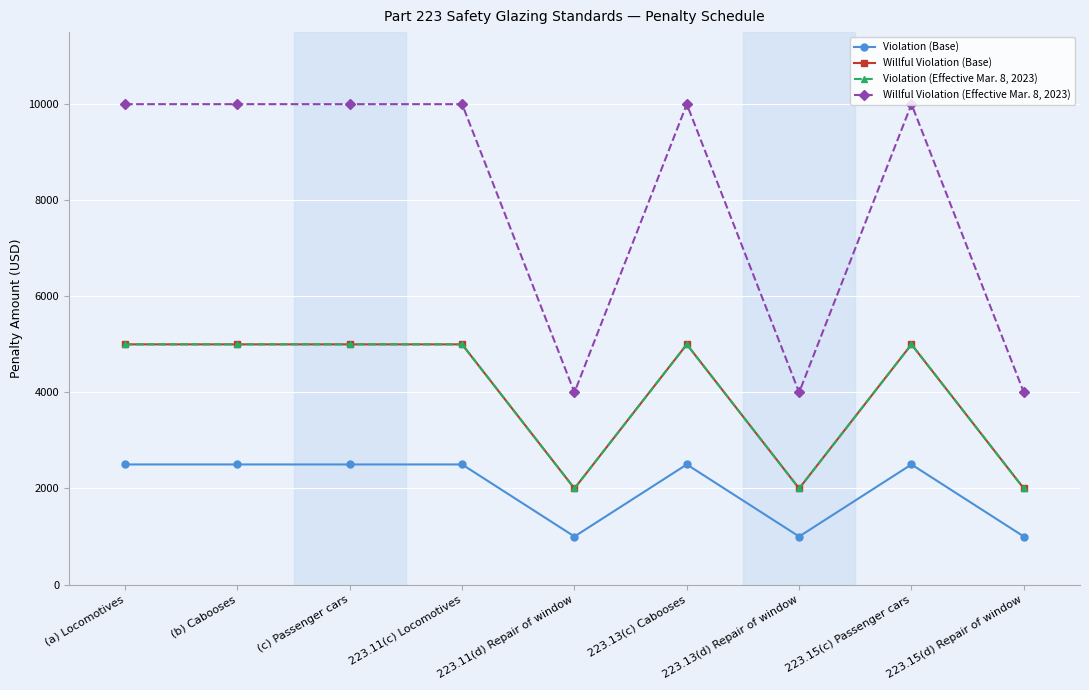

List the labels in order of Violation (Base) value, largest first.

(a) Locomotives, (b) Cabooses, (c) Passenger cars, 223.11(c) Locomotives, 223.13(c) Cabooses, 223.15(c) Passenger cars, 223.11(d) Repair of window, 223.13(d) Repair of window, 223.15(d) Repair of window